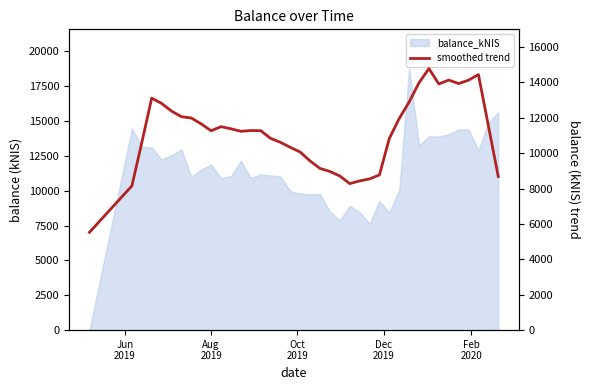

How many data points does each series have?

39